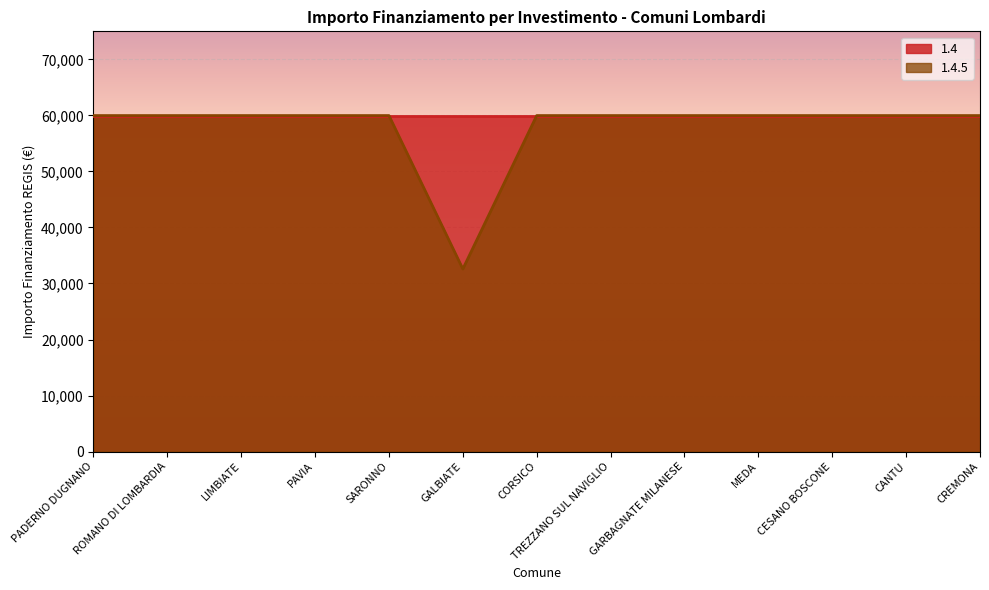

Reading left to right, transcribe all the data shown in this chart.

59966	59966	59966	59966	59966	32589	59966	59966	59966	59966	59966	59966	59966